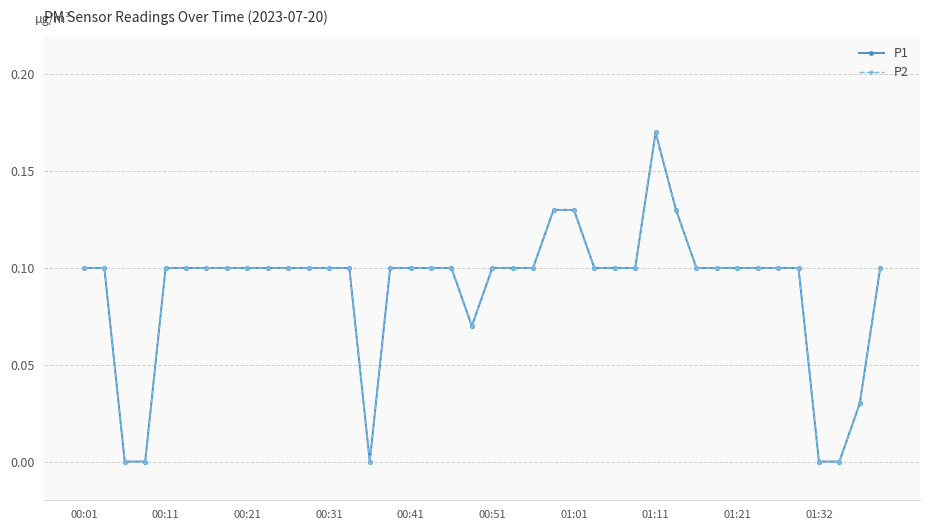

Does the chart have visible grid lines?

Yes